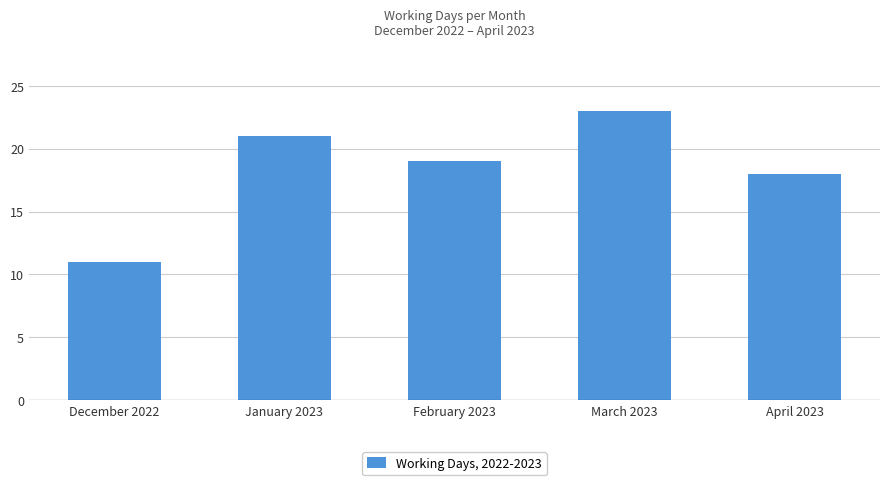

What is the greatest value displayed?

23